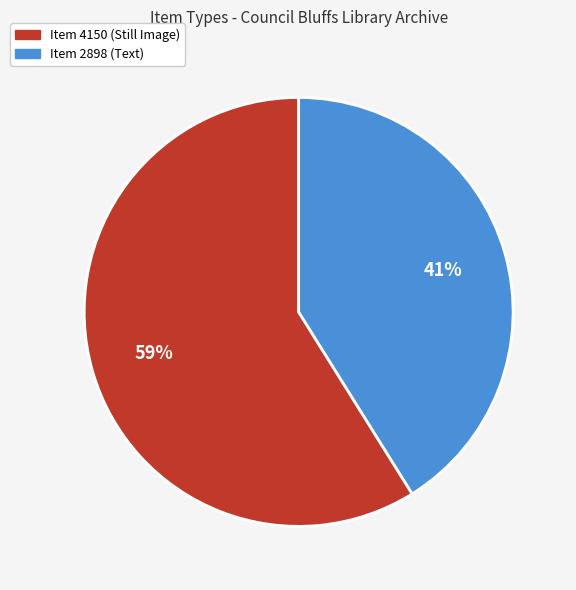

Is Item 4150 (Still Image) the majority of the pie?

Yes